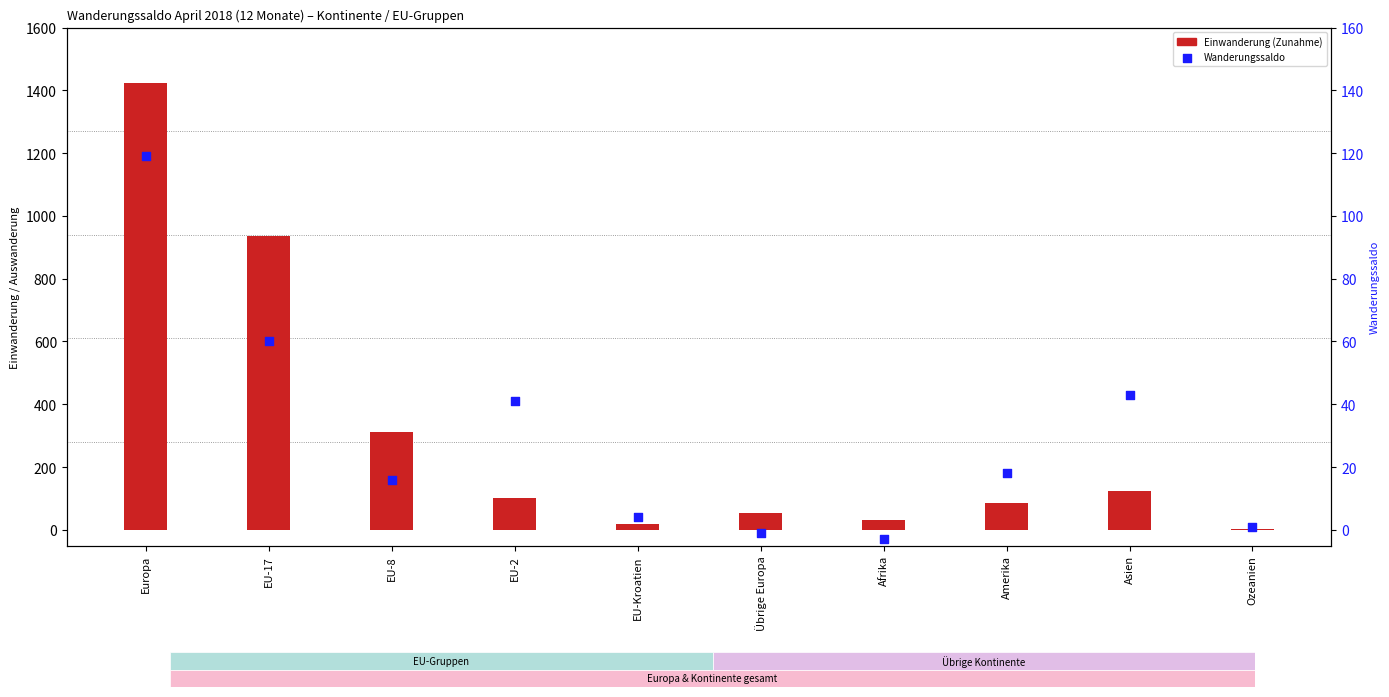

What are all the series names shown in the legend?

Einwanderung (Zunahme), Wanderungssaldo